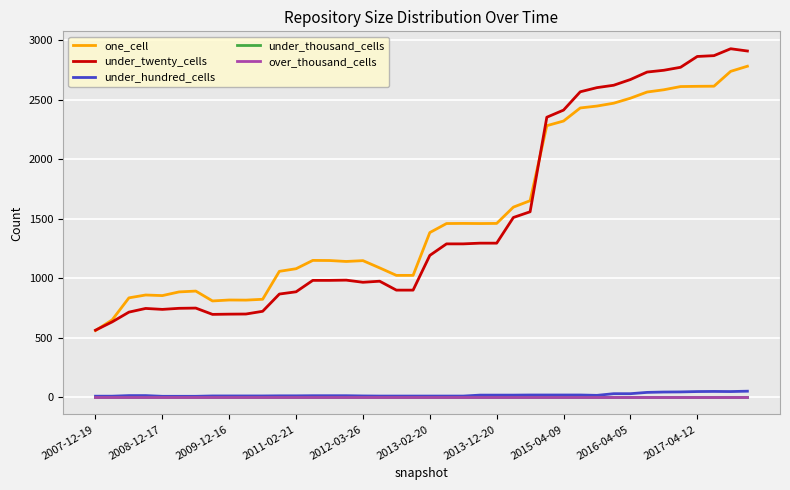

Is this an area chart (filled region under the line)?

No